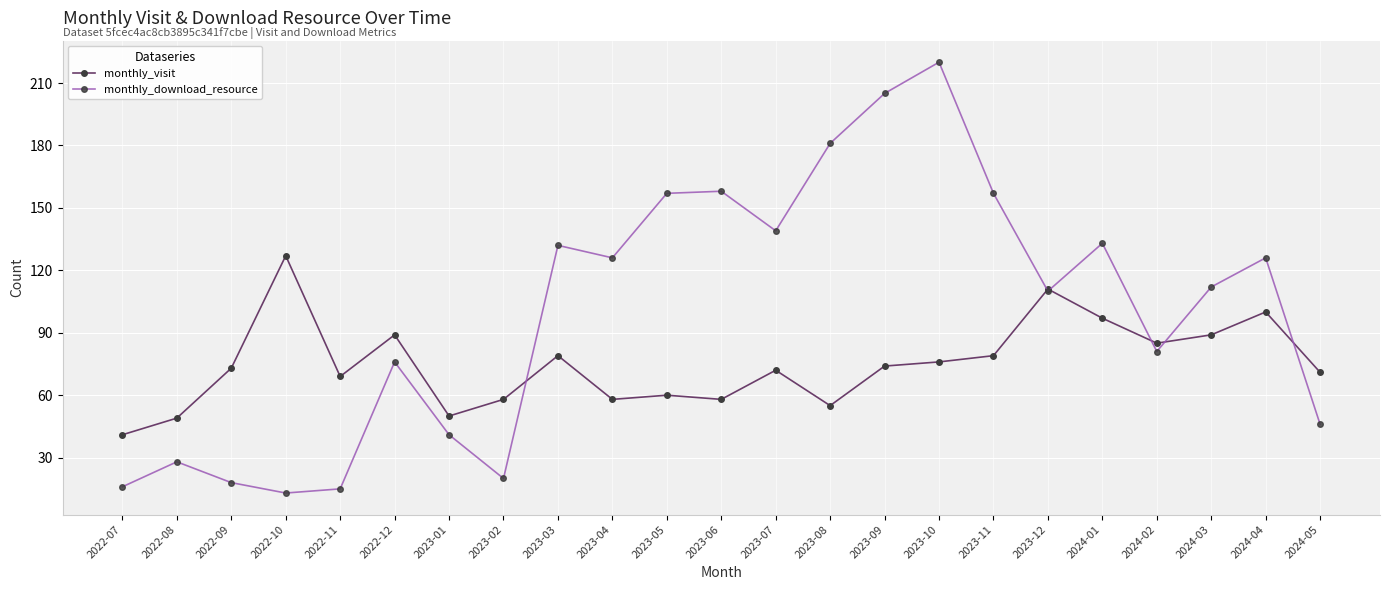

What is the difference between the highest and lowest values at 2024-01?

36